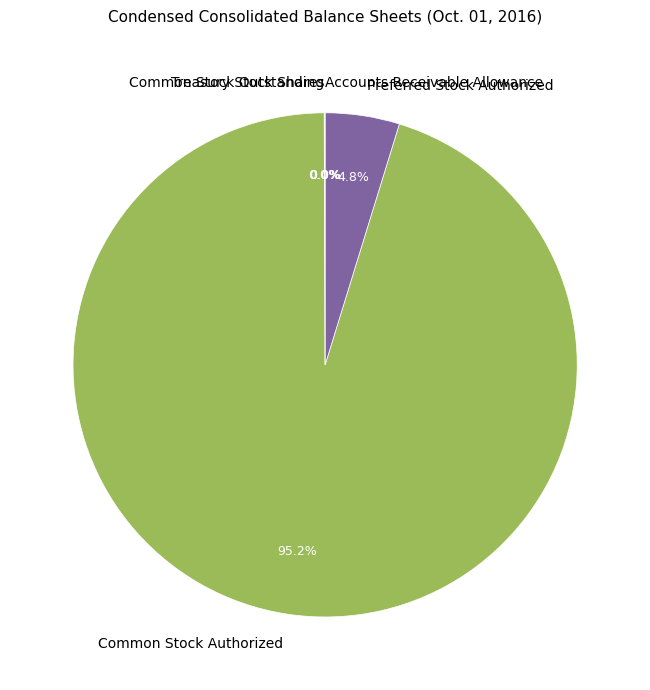

Which slice is the largest?

Common Stock Authorized